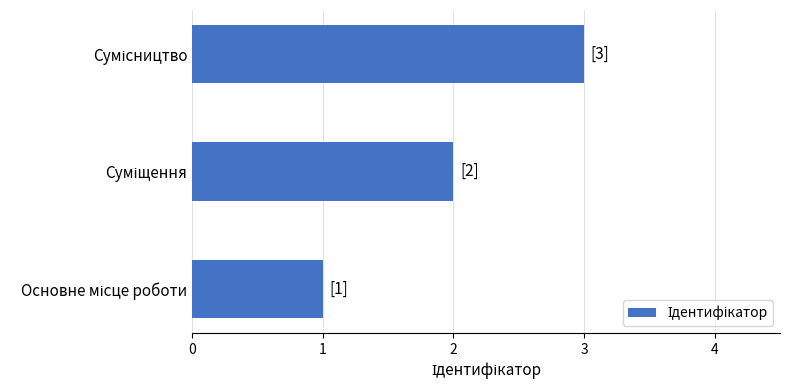

What is the greatest value displayed?

3